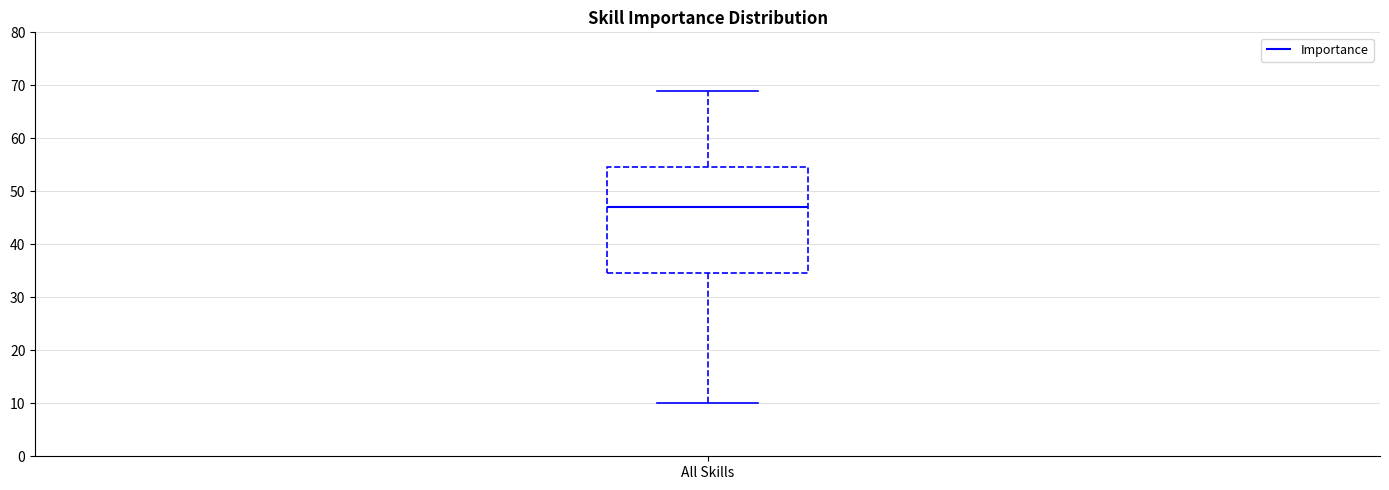

Where does the lower whisker of the box for All Skills end on the y-axis? The values are not printed on the chart, so give them approximately, as read against the axis.

10